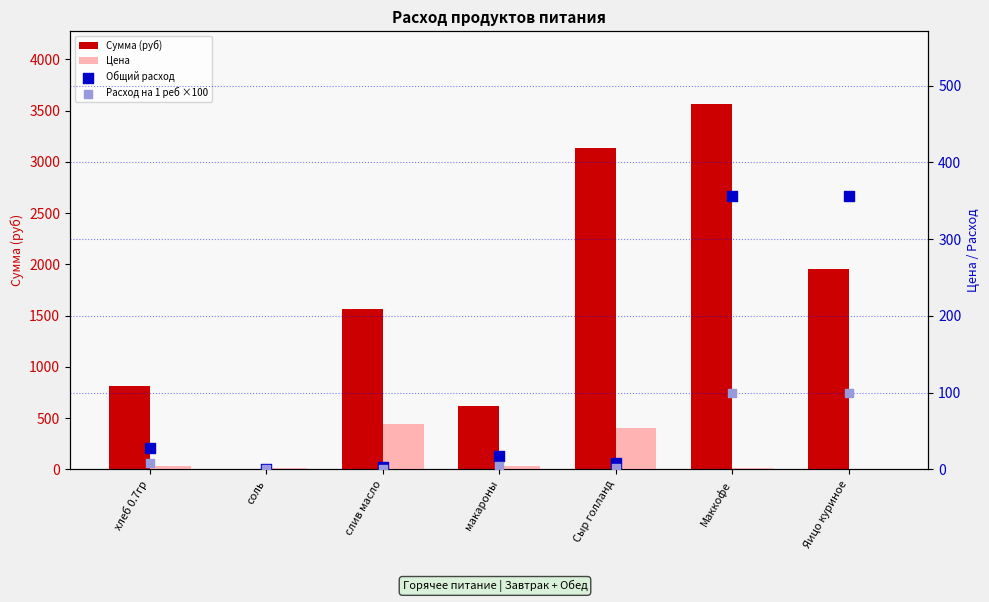

Is the value of Цена at слив масло greater than the value of Расход на 1 реб ×100 at Маккофе?

Yes